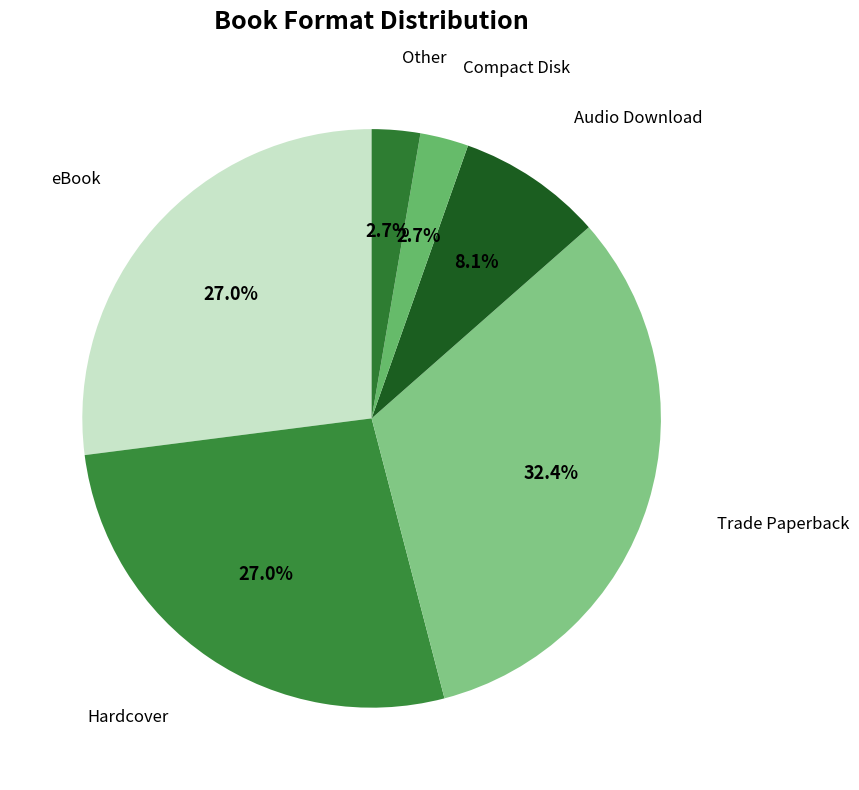

How many slices are in this pie chart?

6